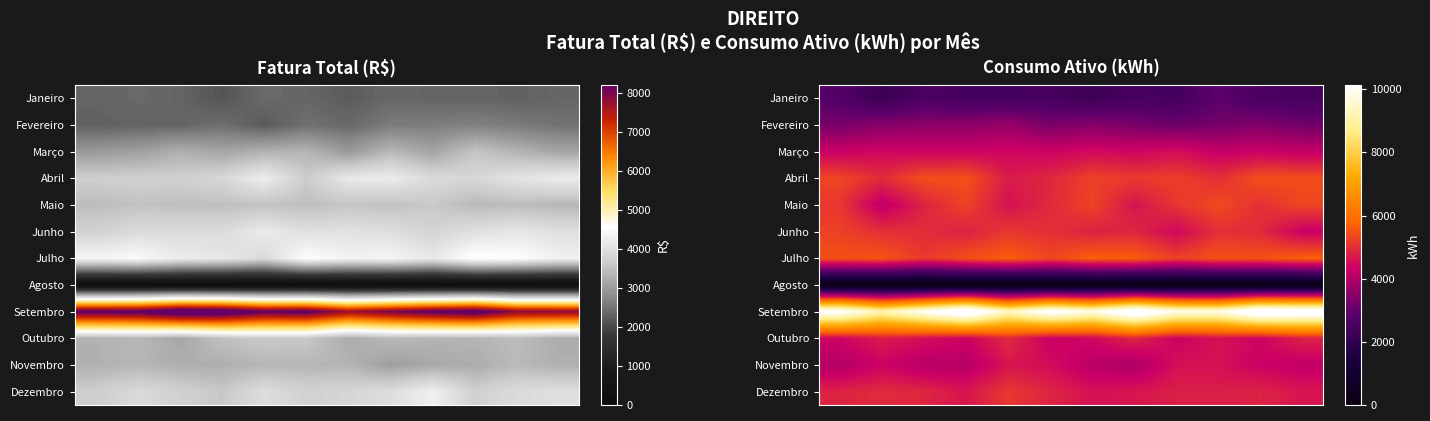

How many distinct data groups are displayed?

12